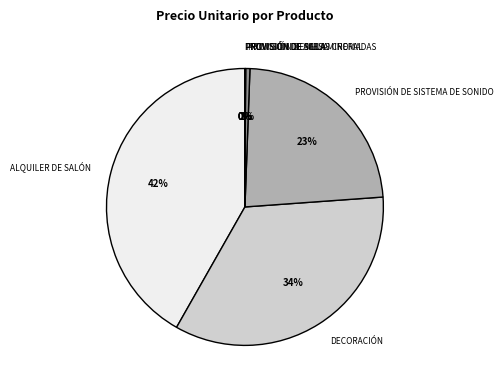

What is the ratio of the value at PROVISIÓN DE SISTEMA DE SONIDO to the value at DECORACIÓN?

0.7